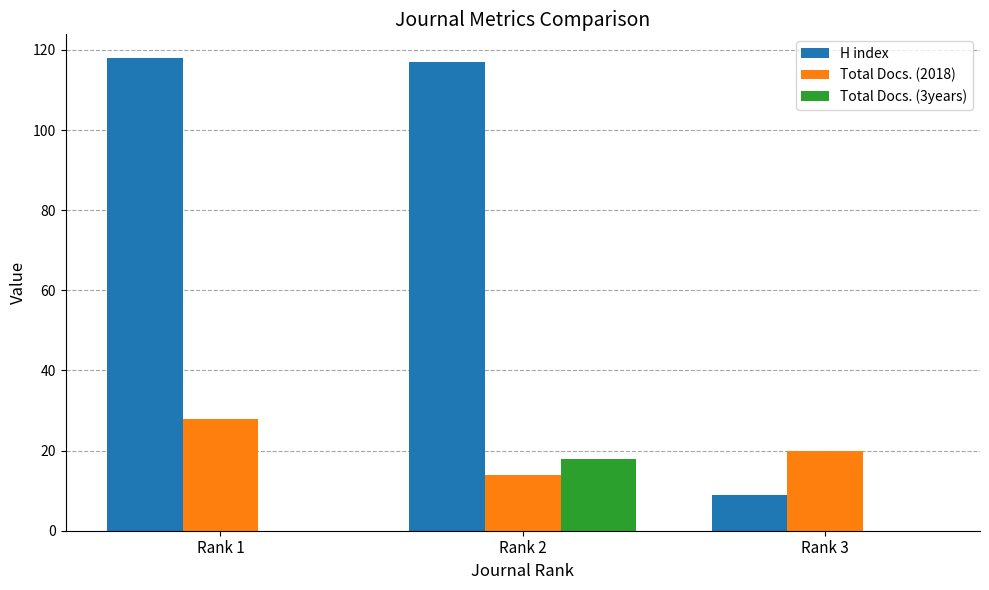

Are the bars grouped side by side (vs. stacked)?

Yes